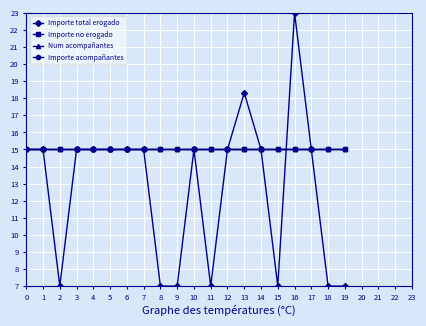

What is the difference between the highest and lowest values at 9?

8.0